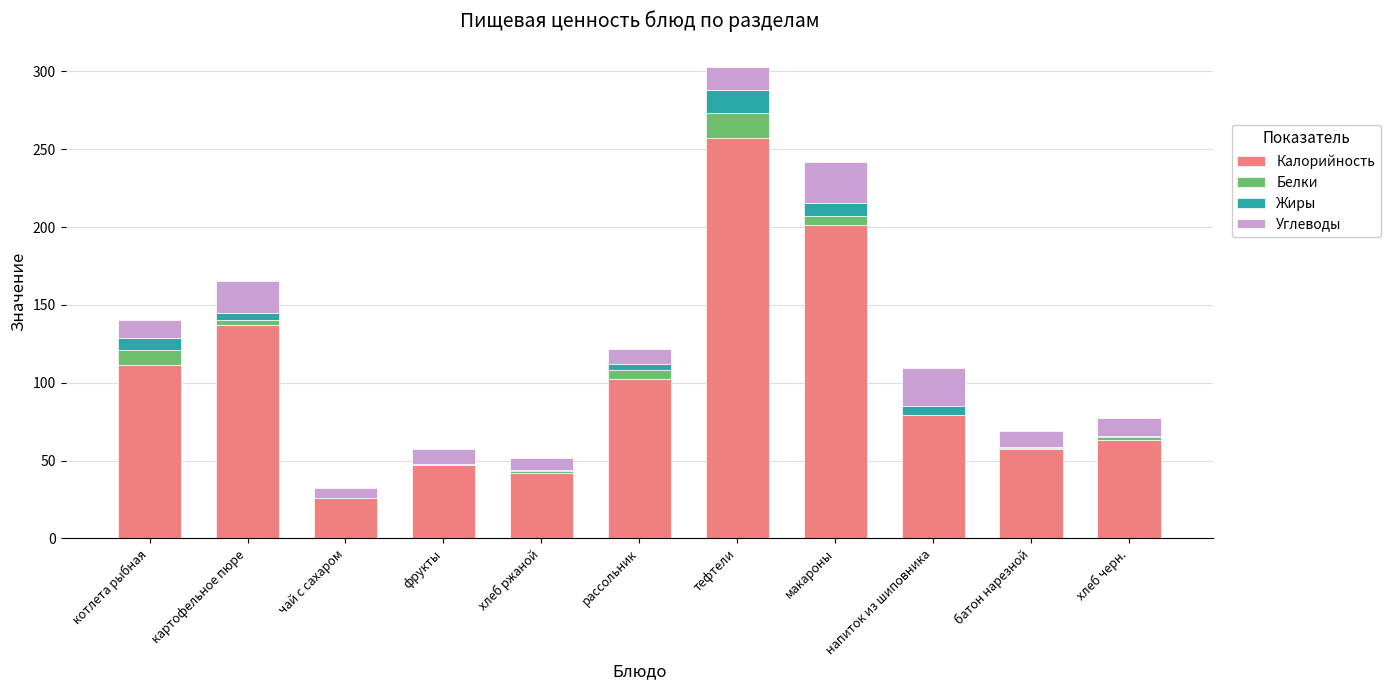

What is the approximate value of Калорийность at тефтели?

257.4